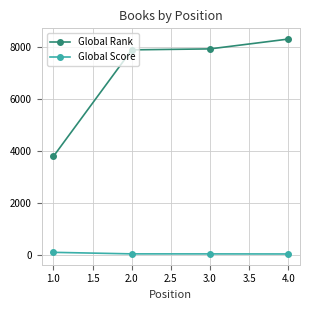

What is the total value across all series at 1.0?

3903